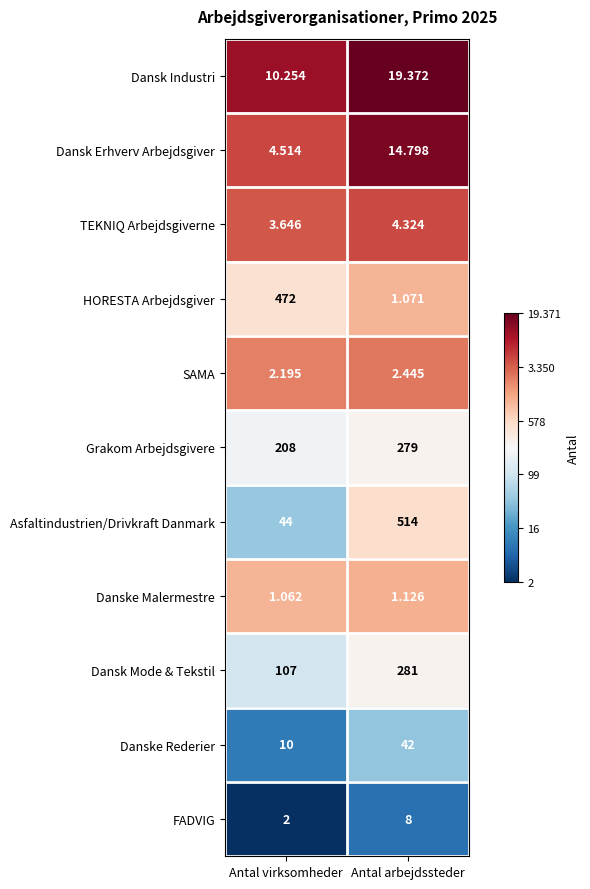

Rank the series by their maximum value, from highest to lowest.

Asfaltindustrien/Drivkraft Danmark, HORESTA Arbejdsgiver, Dansk Mode & Tekstil, Grakom Arbejdsgivere, Danske Rederier, Dansk Industri, Dansk Erhverv Arbejdsgiver, FADVIG, TEKNIQ Arbejdsgiverne, SAMA, Danske Malermestre